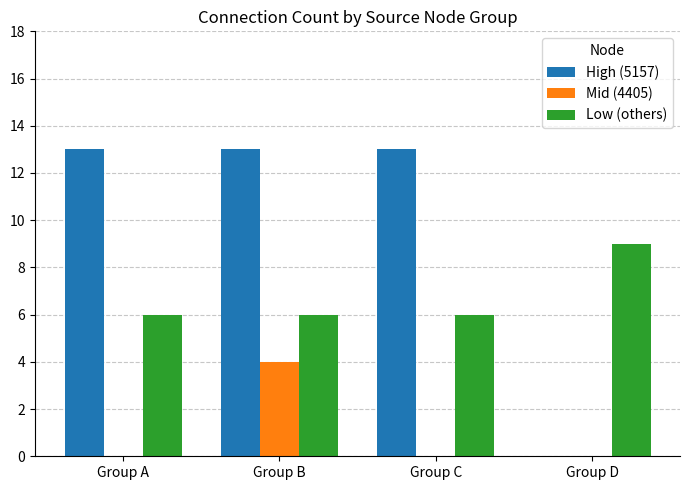

What is the sum of the Low (others) values at Group A and Group B?

12